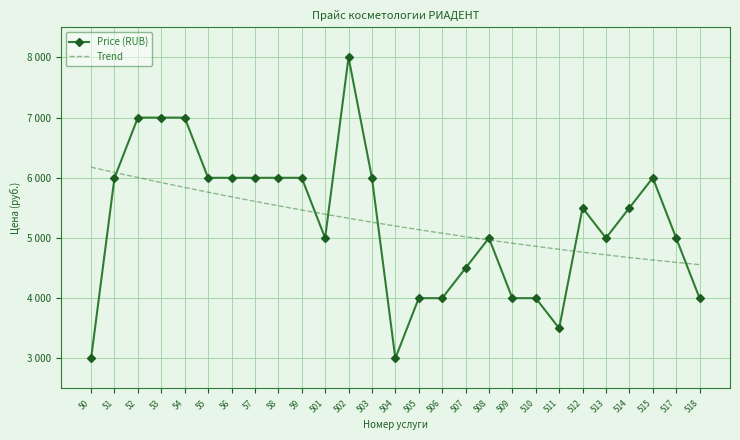

Where is the first local minimum?

501